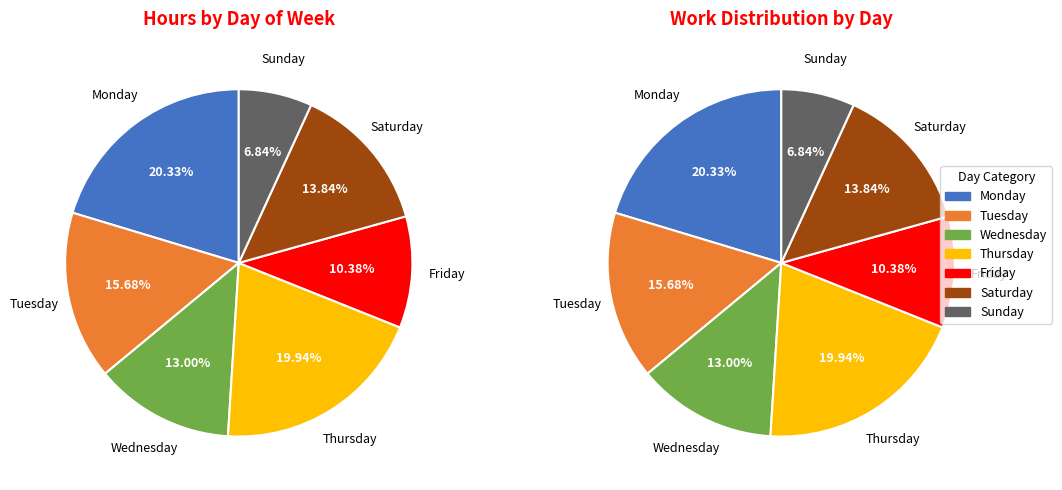

The 20-Mon slice represents 13% of the pie. True or false?

False